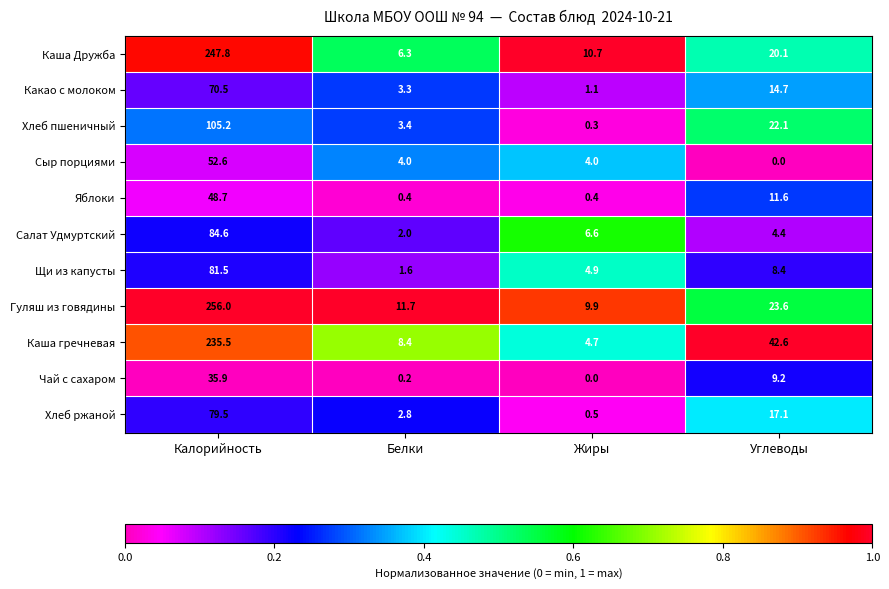

Which series has the widest spread of values?

Гуляш из говядины